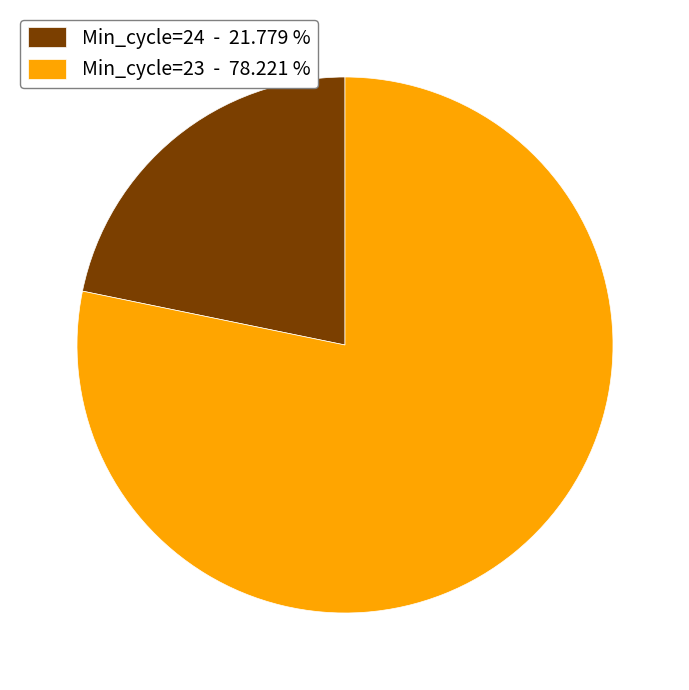

Which category has the smallest portion of the pie?

Min_cycle=24 - 21.779 %